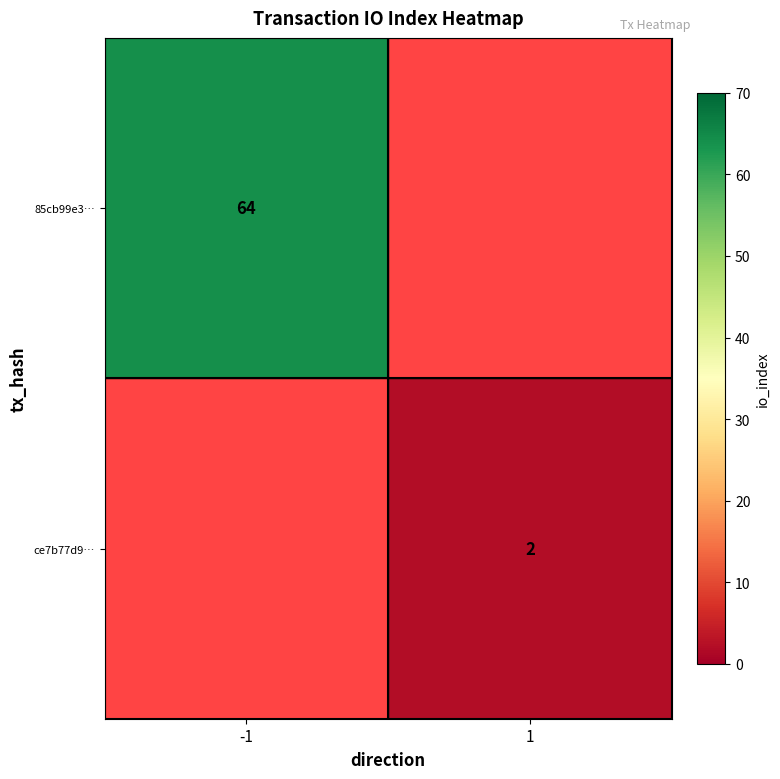

Is the value of ce7b77d9… at 1 greater than the value of 85cb99e3… at -1?

No